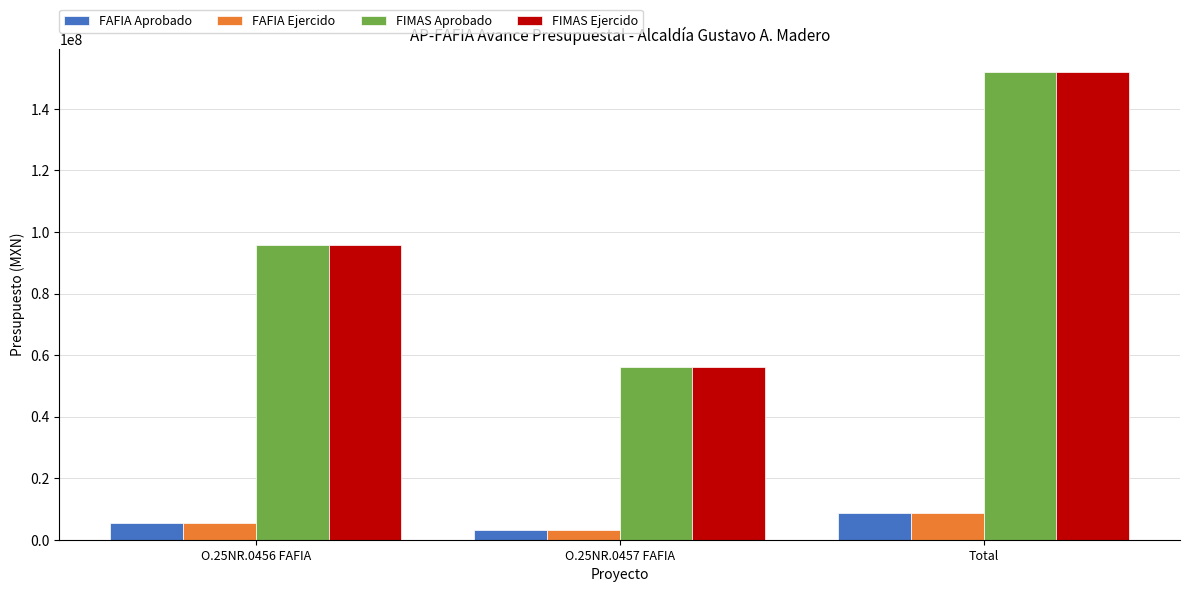

What is the total value across all series at O.25NR.0456 FAFIA?

202079098.8